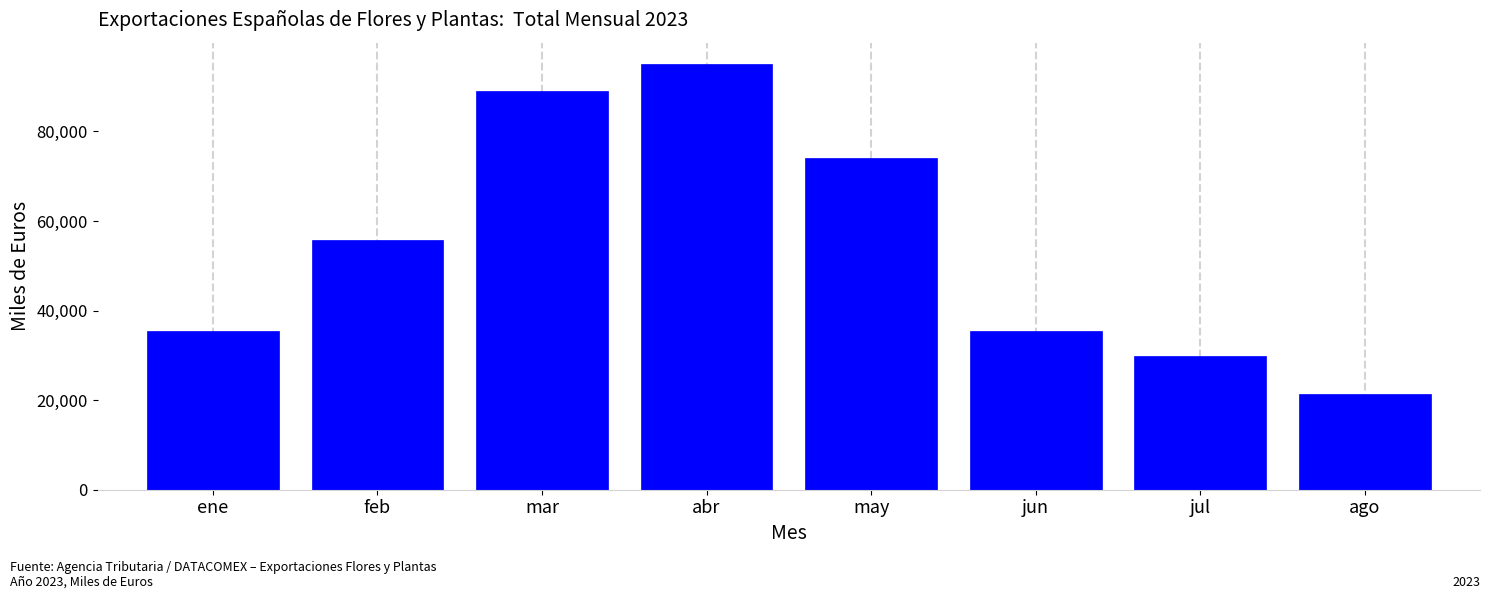

What is the change in value from abr to jun?

-59722